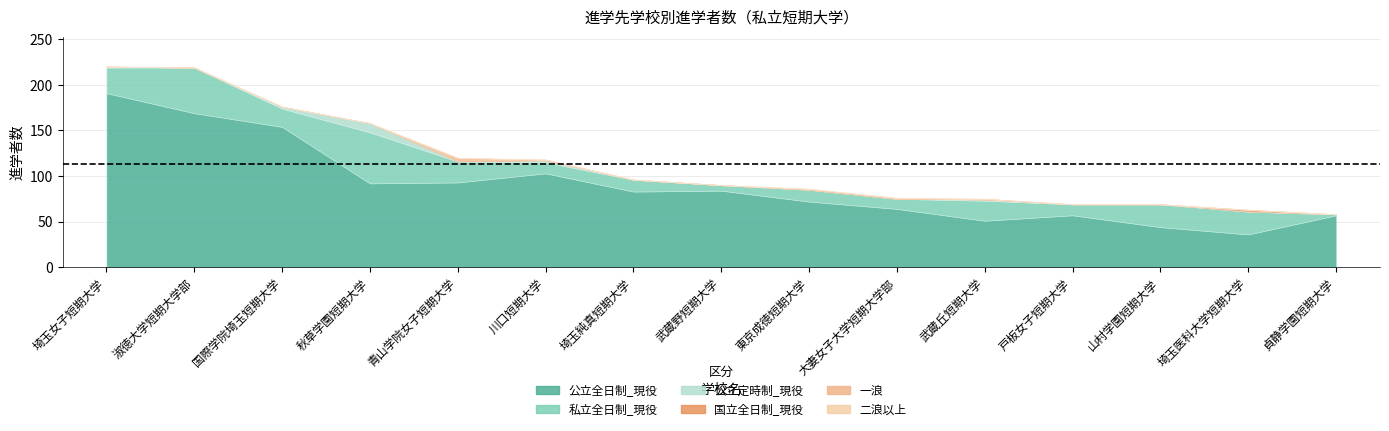

What is the difference between the highest and lowest values at 東京成徳短期大学?

72